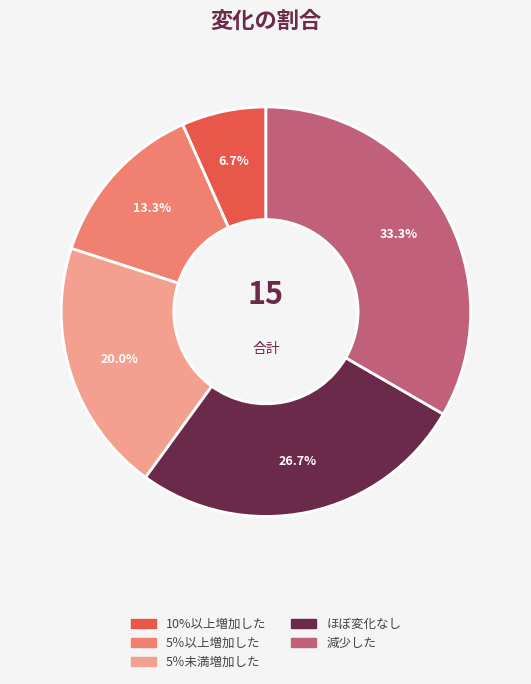

What is the smallest slice in the pie chart?

10%以上増加した